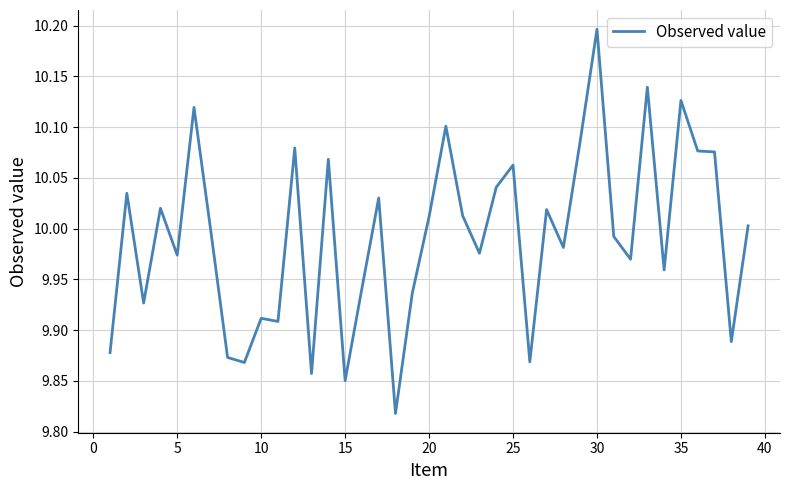

What is the difference between the maximum and minimum values?

0.4